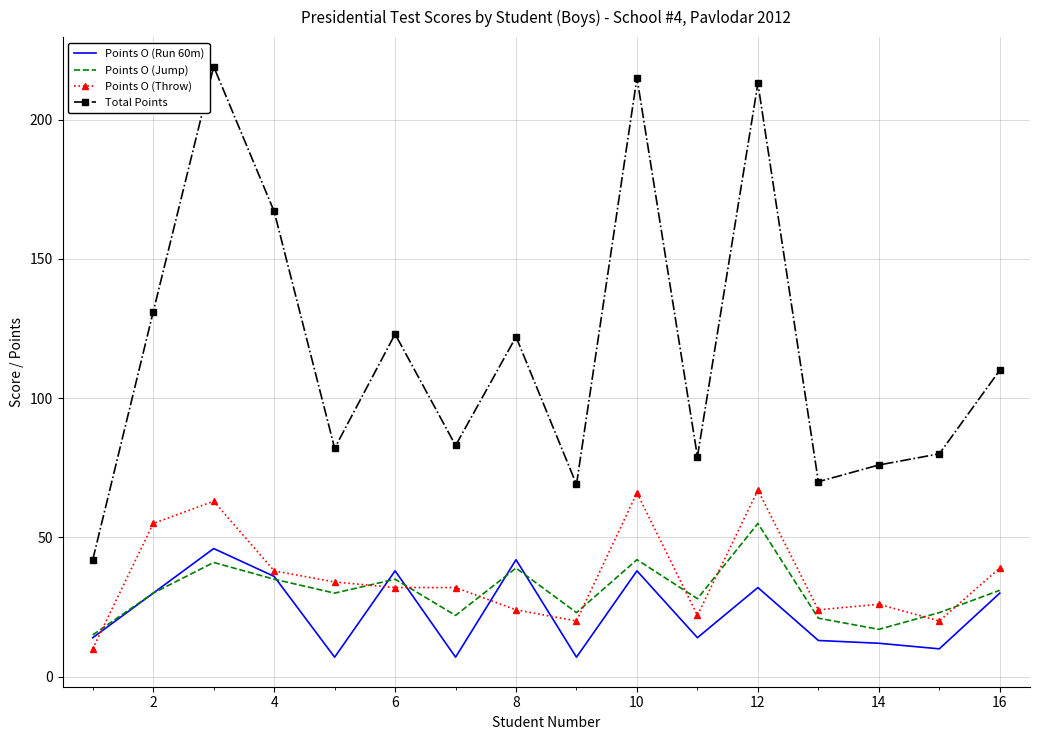

Which series has the largest total across all categories?

Total Points